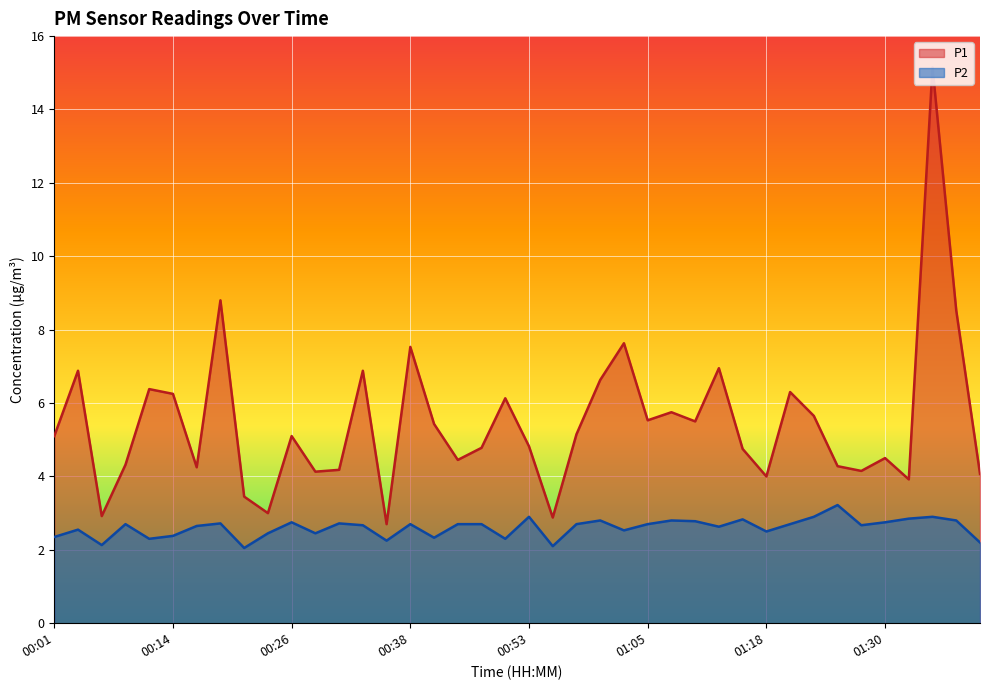

What are all the series names shown in the legend?

P1, P2